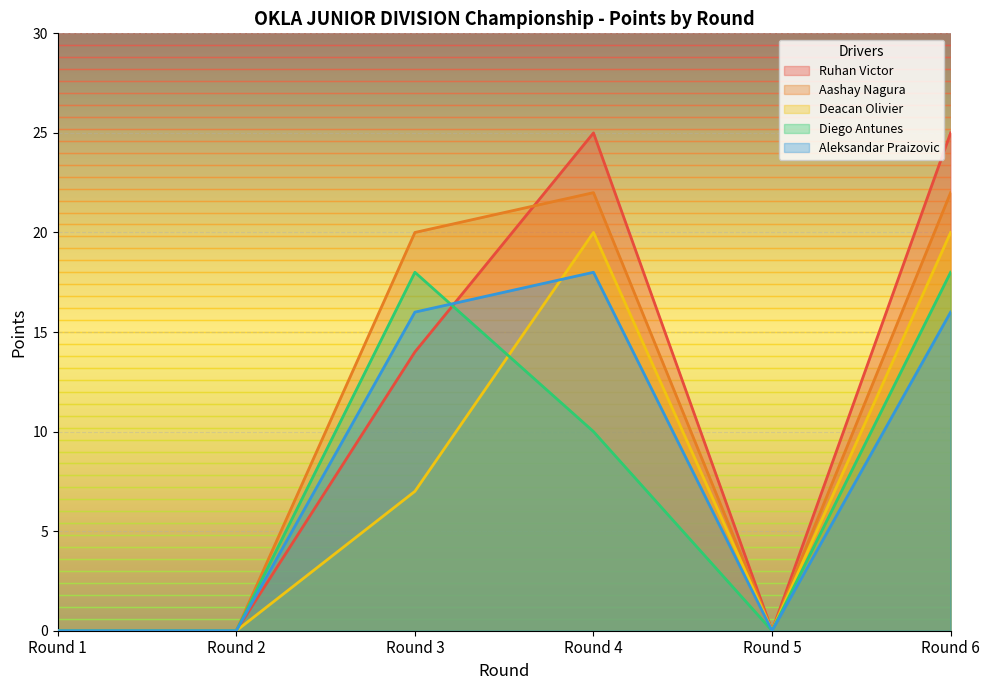

How many distinct data groups are displayed?

5